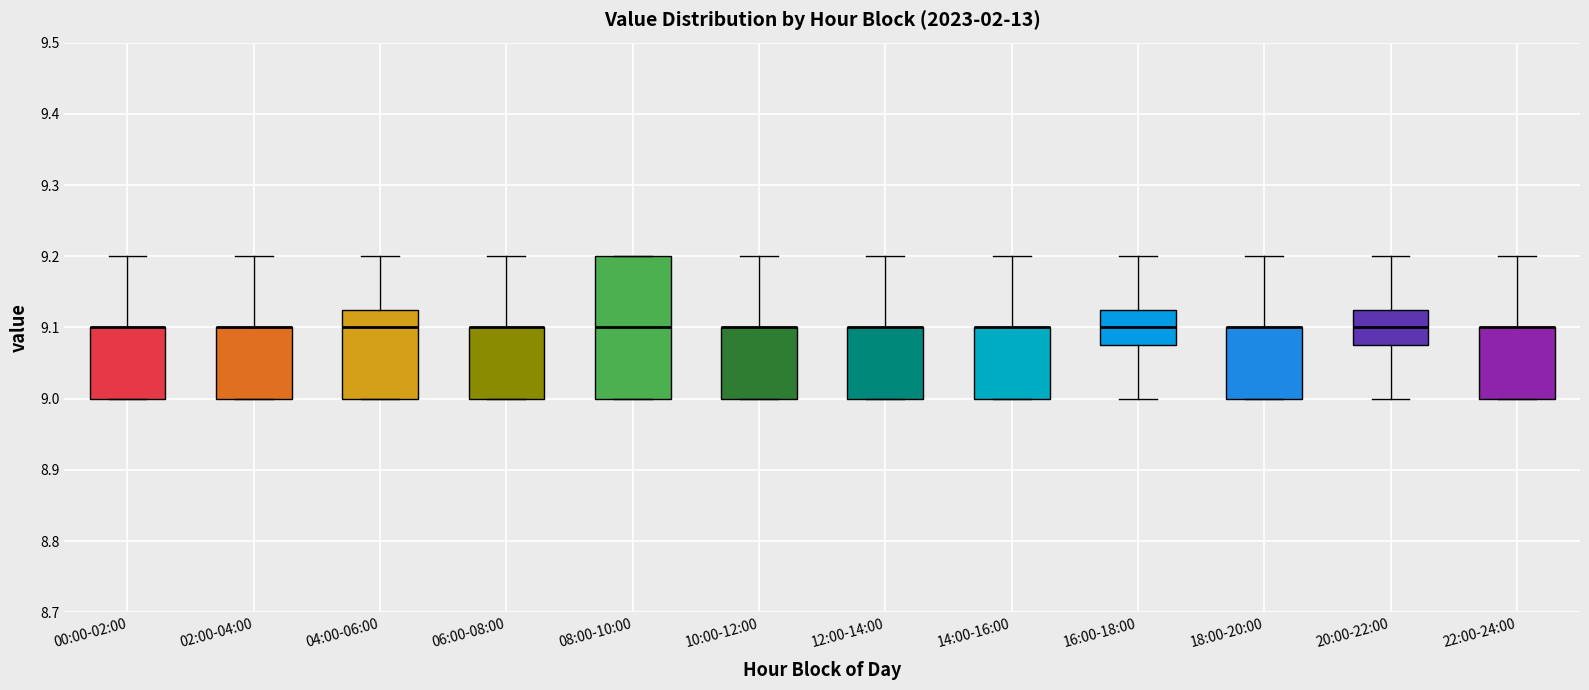

Reading left to right, read every box against the y-axis: the position of its median line, the range the box covers, and the ends of its whiskers. The values are not printed on the chart, so give them approximately, as read against the axis.

00:00-02:00: median 9.10 (drawn on the box's upper edge), box 9.00 to 9.10, whiskers 9.00 to 9.20
02:00-04:00: median 9.10 (drawn on the box's upper edge), box 9.00 to 9.10, whiskers 9.00 to 9.20
04:00-06:00: median 9.10, box 9.00 to 9.13, whiskers 9.00 to 9.20
06:00-08:00: median 9.10 (drawn on the box's upper edge), box 9.00 to 9.10, whiskers 9.00 to 9.20
08:00-10:00: median 9.10, box 9.00 to 9.20, whiskers 9.00 to 9.20
10:00-12:00: median 9.10 (drawn on the box's upper edge), box 9.00 to 9.10, whiskers 9.00 to 9.20
12:00-14:00: median 9.10 (drawn on the box's upper edge), box 9.00 to 9.10, whiskers 9.00 to 9.20
14:00-16:00: median 9.10 (drawn on the box's upper edge), box 9.00 to 9.10, whiskers 9.00 to 9.20
16:00-18:00: median 9.10, box 9.08 to 9.13, whiskers 9.00 to 9.20
18:00-20:00: median 9.10 (drawn on the box's upper edge), box 9.00 to 9.10, whiskers 9.00 to 9.20
20:00-22:00: median 9.10, box 9.08 to 9.13, whiskers 9.00 to 9.20
22:00-24:00: median 9.10 (drawn on the box's upper edge), box 9.00 to 9.10, whiskers 9.00 to 9.20